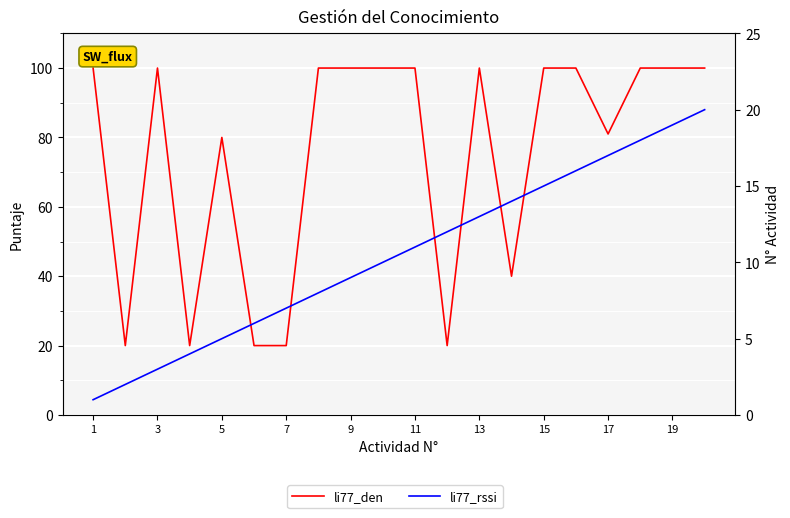

Reading left to right, transcribe all the data shown in this chart.

li77_den: 100	20	100	20	80	20	20	100	100	100	100	20	100	40	100	100	81	100	100	100
li77_rssi: 1	2	3	4	5	6	7	8	9	10	11	12	13	14	15	16	17	18	19	20